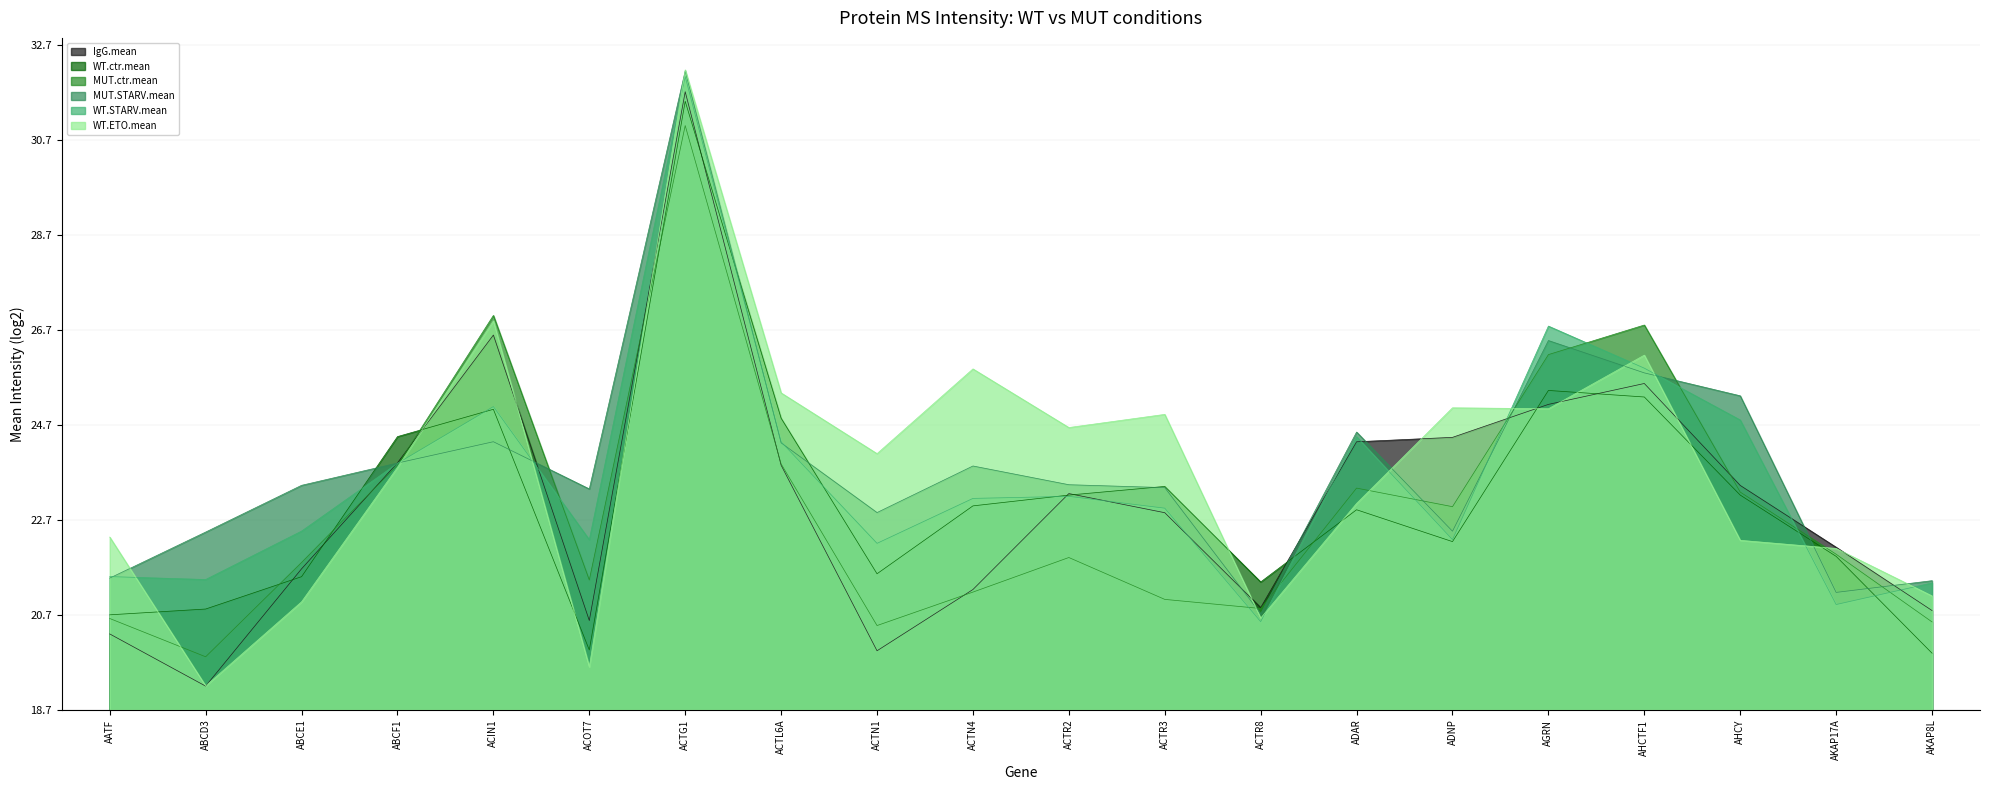

The value of IgG.mean at AHCY is 1.8. True or false?

False